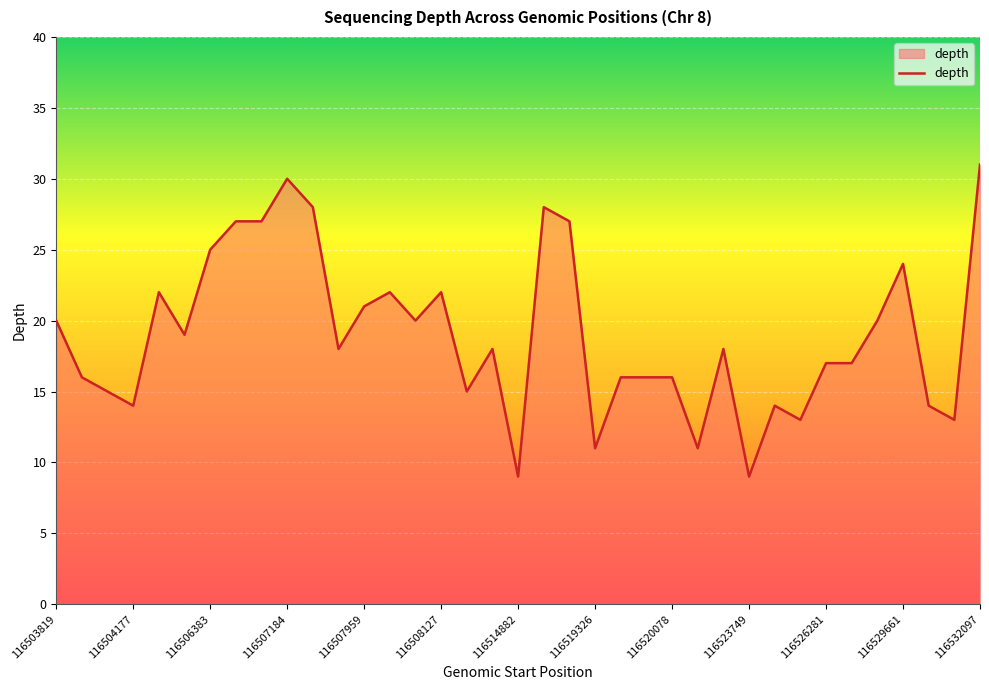

What is the minimum value shown in the chart?

9